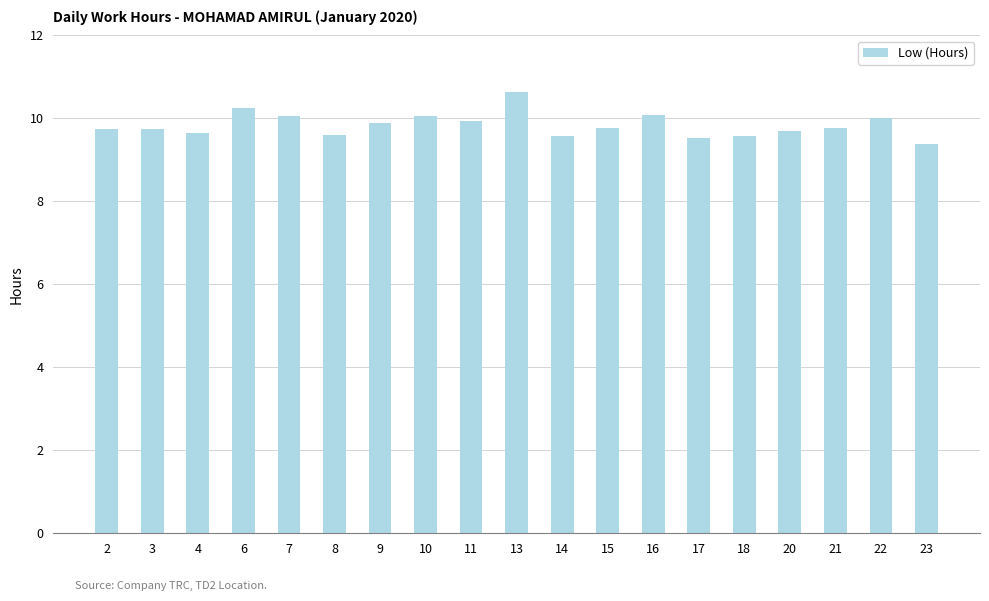

Are the bars grouped side by side (vs. stacked)?

No